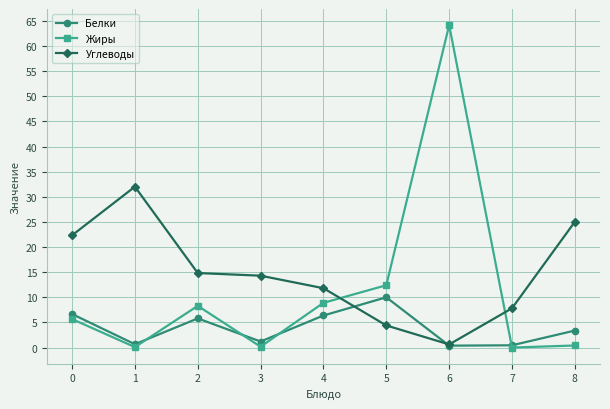

How many data points in Жиры are above 5?

5